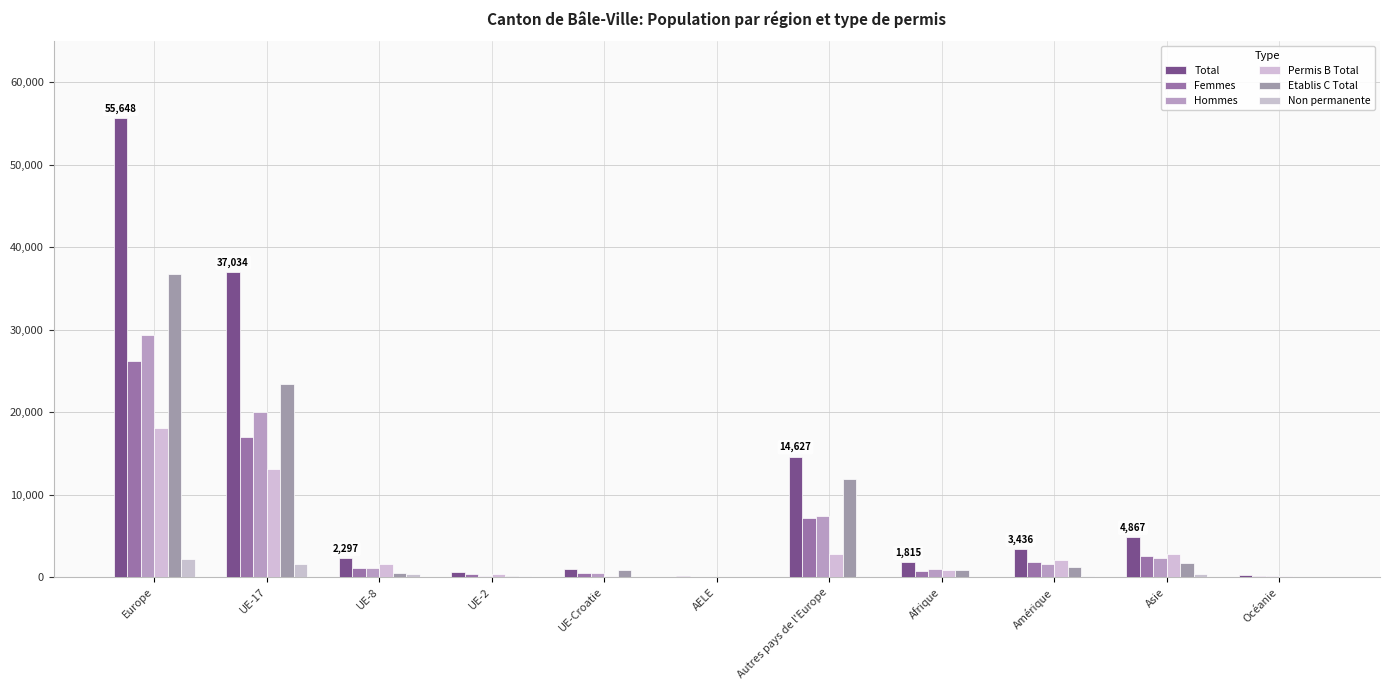

What is the minimum value for Etablis C Total?

38